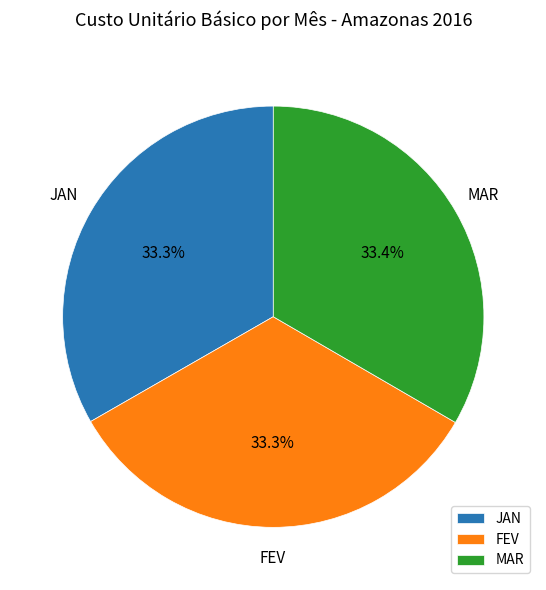

Is it true that FEV is 15% of the pie?

False